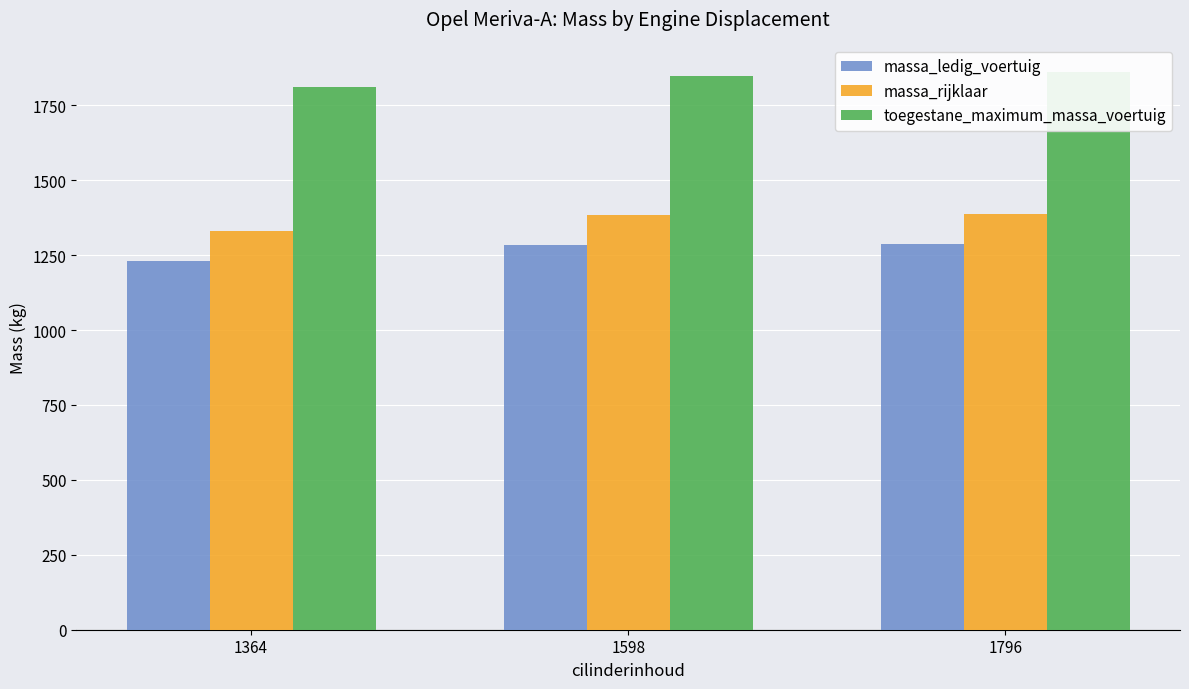

How many groups of bars are there?

3